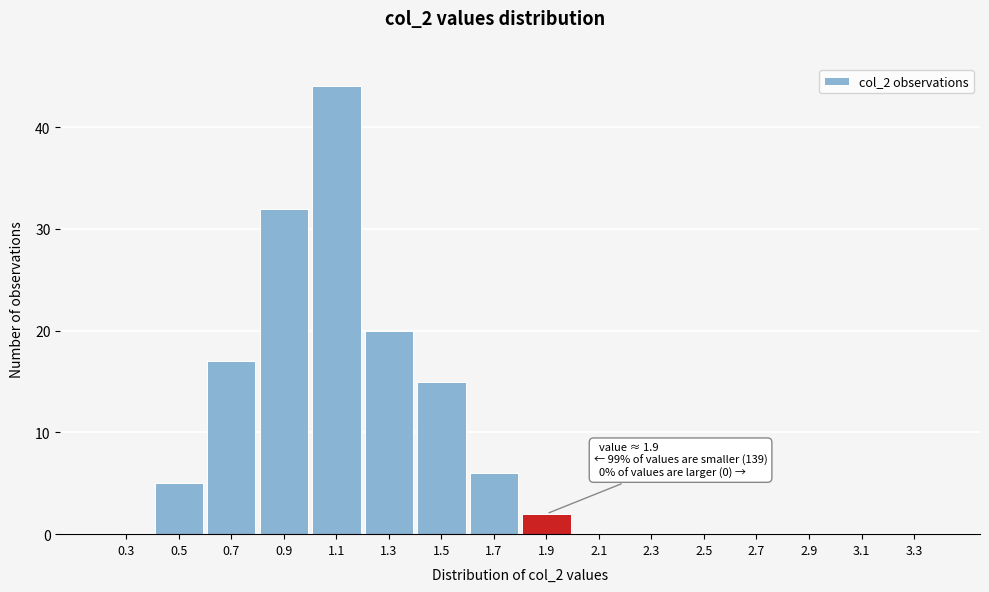

Reading left to right, extract all data points from this chart.

0.3=0	0.5=5	0.7=17	0.9=32	1.1=44	1.3=20	1.5=15	1.7=6	1.9=2	2.1=0	2.3=0	2.5=0	2.7=0	2.9=0	3.1=0	3.3=0